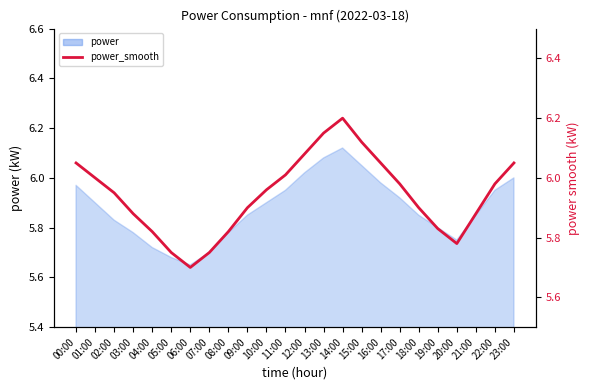

What is the greatest value displayed?

6.2